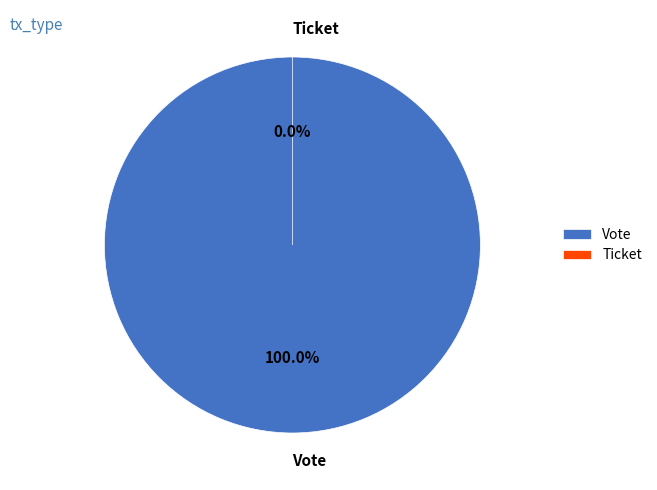

Is it true that Vote is 100% of the pie?

True